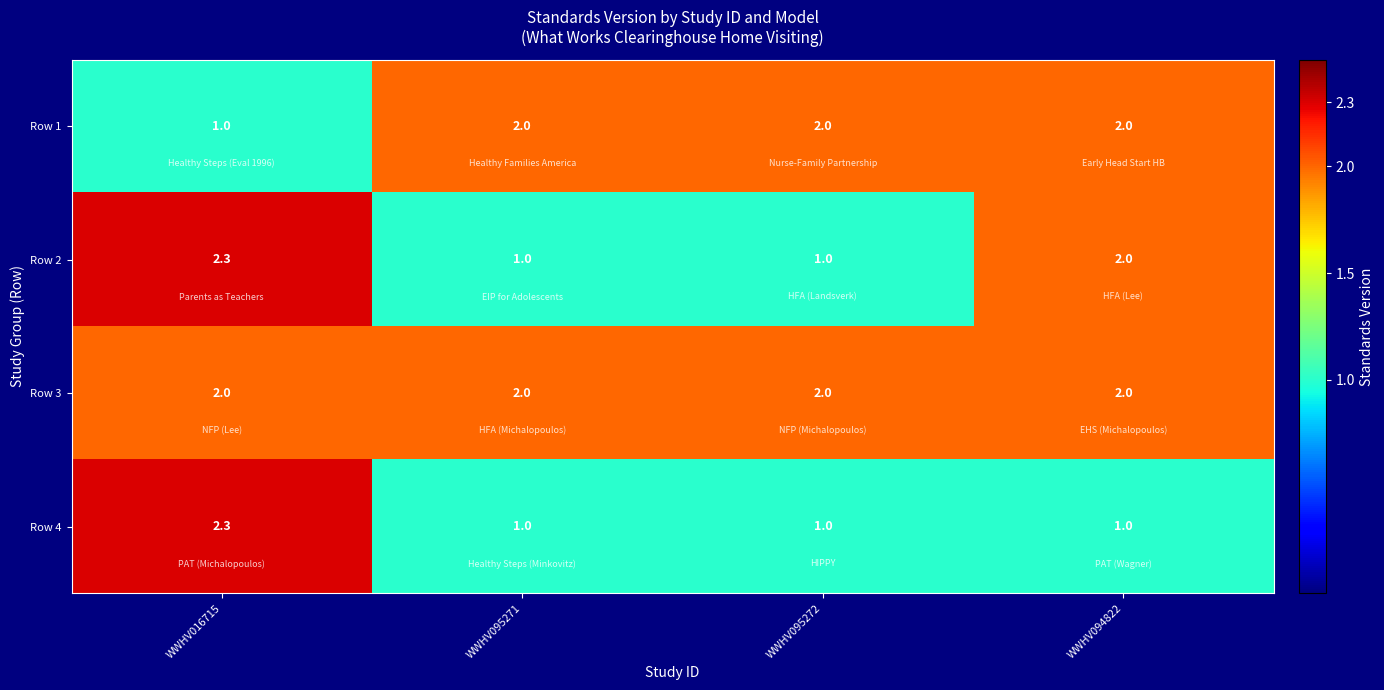

At which category does the chart reach its peak across all series?

WWHV016715